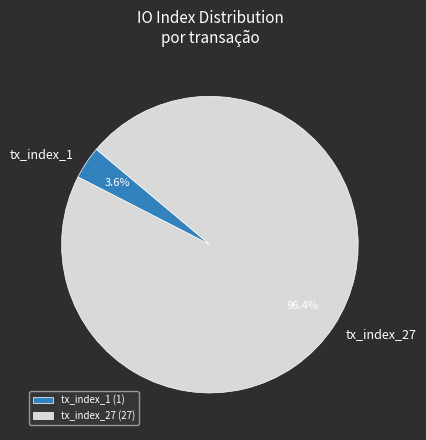

Combined, what portion of the pie is tx_index_1 and tx_index_27?

100.0%